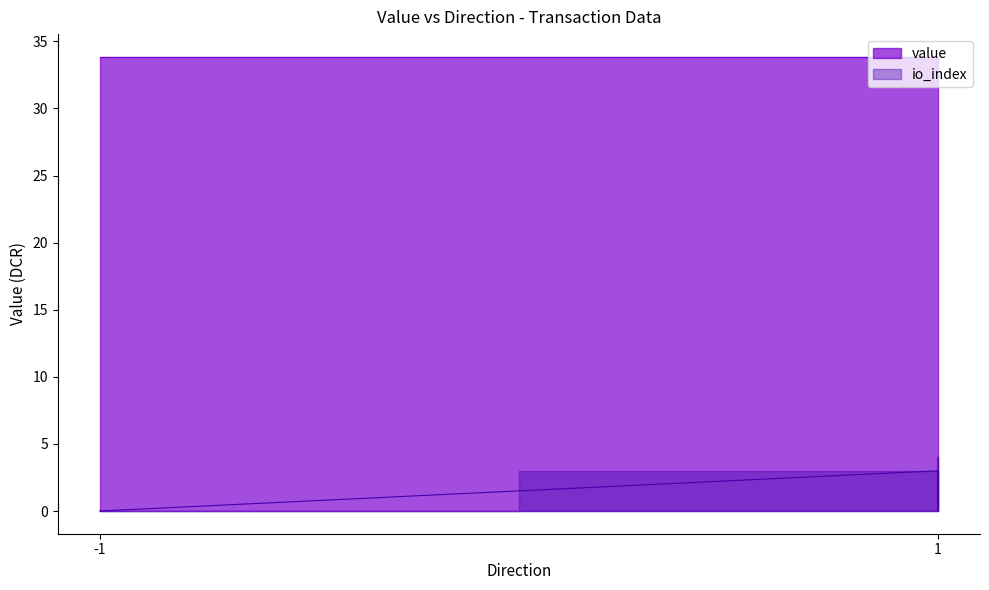

How many lines are shown in the chart?

1